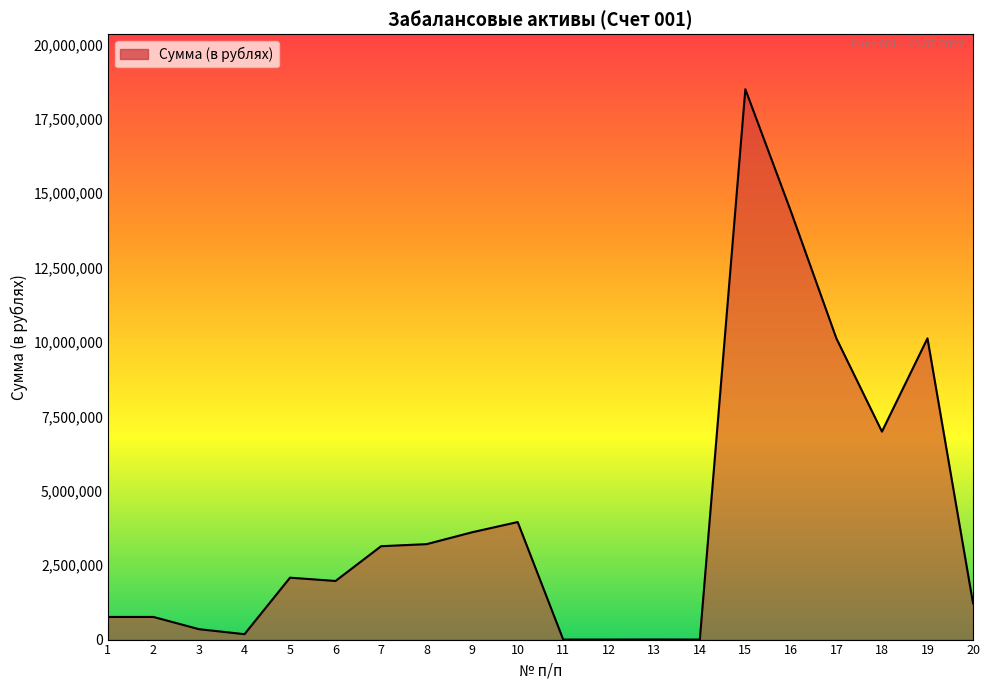

Is it true that the value at 18 is 3557805.9?

False